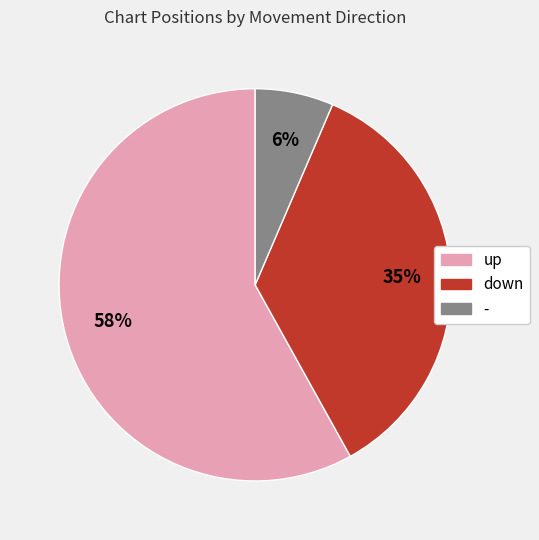

Between - and down, which is larger?

down